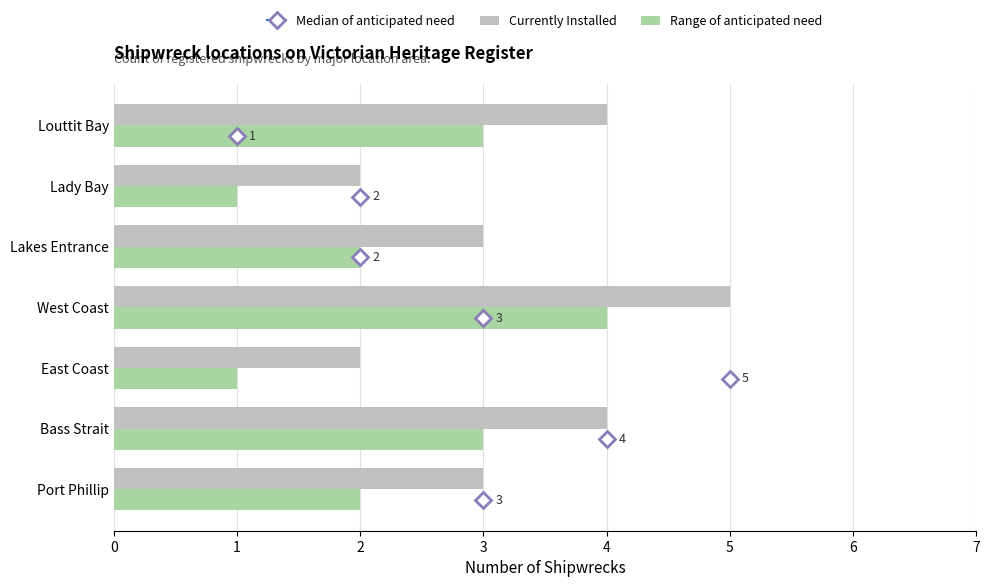

At Lakes Entrance, list the series in order from largest to smallest.

Currently Installed, Range of anticipated need